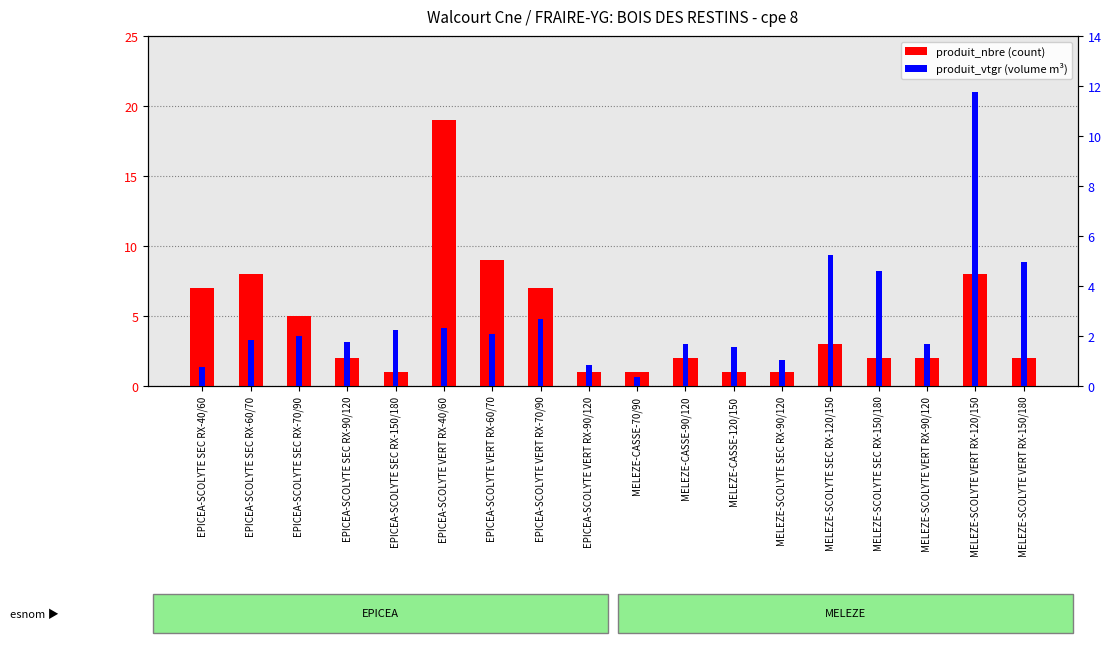

Reading right to left, extract all data points from this chart.

produit_nbre (count): 2.0	8.0	2.0	2.0	3.0	1.0	1.0	2.0	1.0	1.0	7.0	9.0	19.0	1.0	2.0	5.0	8.0	7.0
produit_vtgr (volume): 5.0	11.8	1.7	4.6	5.2	1.0	1.6	1.7	0.3	0.8	2.7	2.1	2.3	2.2	1.8	2.0	1.8	0.8